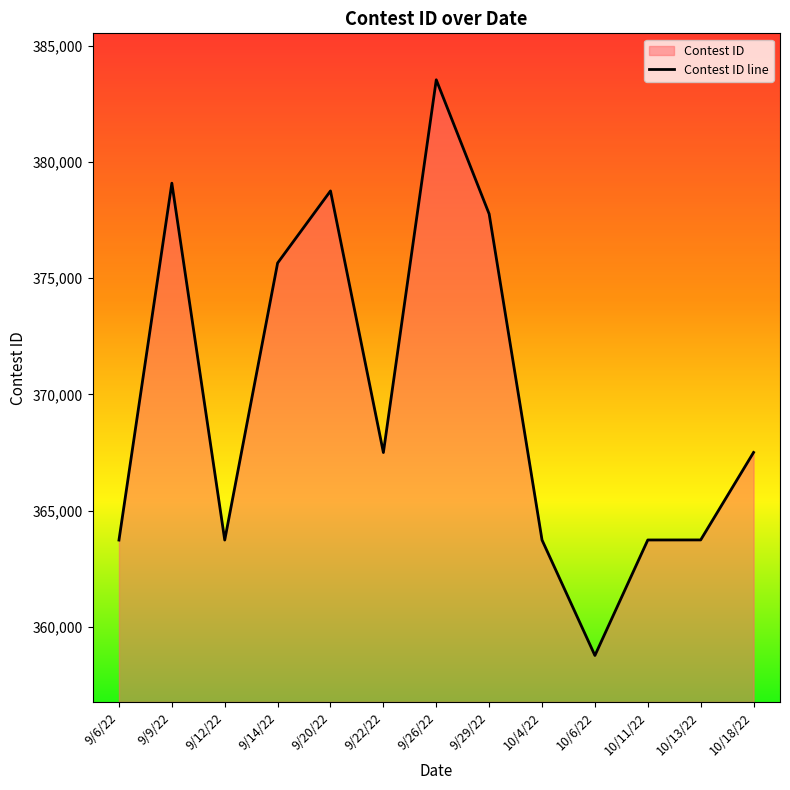

What position from the left is 9/12/22?

3